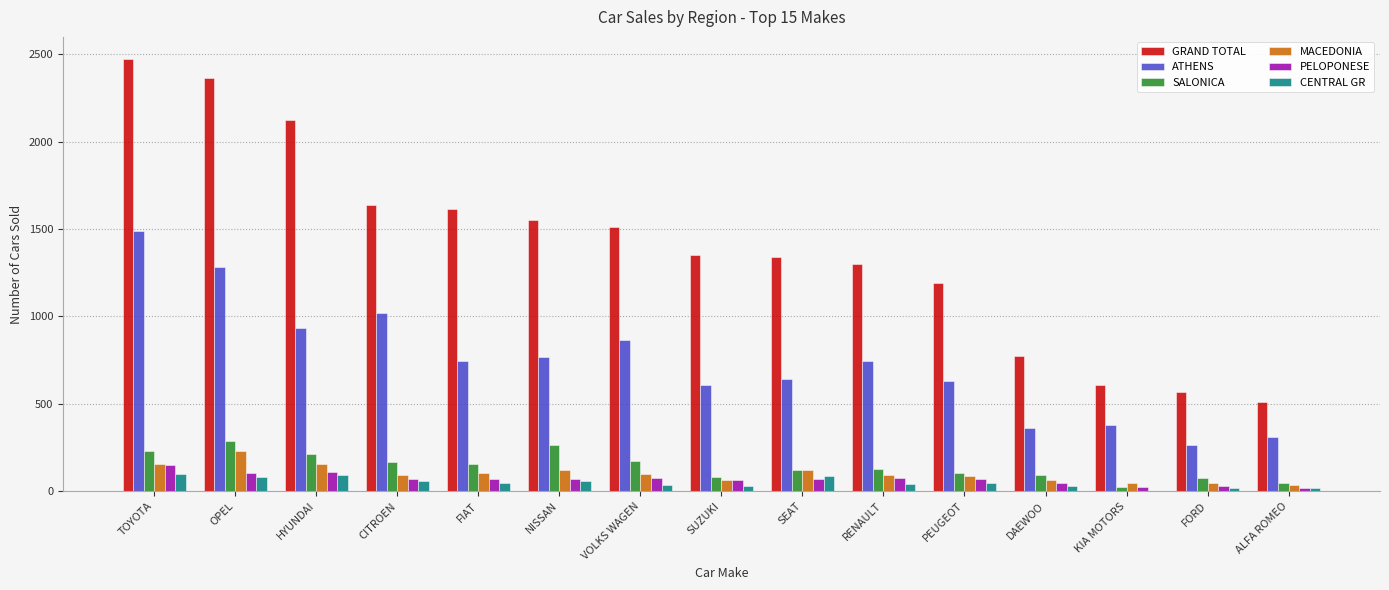

What value does the PELOPONESE series have at CITROEN?

71